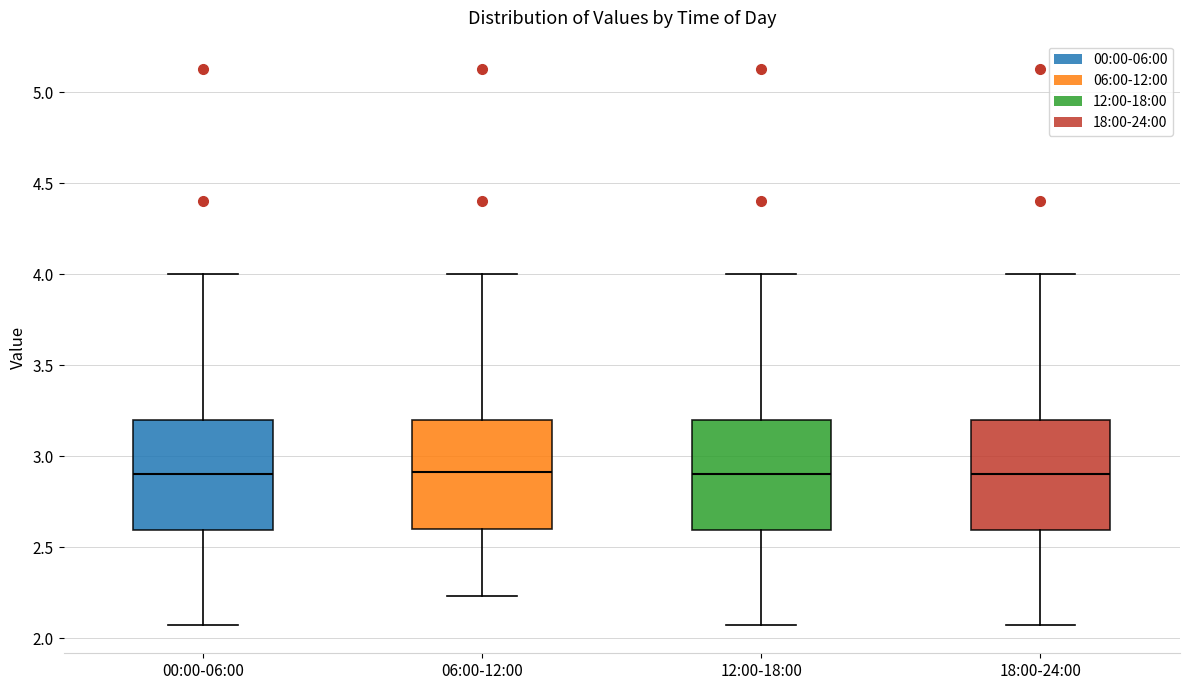

Reading left to right, transcribe this box plot: for each box, give where its median line is, the range the box spans, and where its two whiskers end, as read against the y-axis. The values are not printed on the chart, so give them approximately, as read against the axis.

00:00-06:00: median 2.90, box 2.60 to 3.20, whiskers 2.05 to 4.00
06:00-12:00: median 2.90, box 2.60 to 3.20, whiskers 2.25 to 4.00
12:00-18:00: median 2.90, box 2.60 to 3.20, whiskers 2.05 to 4.00
18:00-24:00: median 2.90, box 2.60 to 3.20, whiskers 2.05 to 4.00